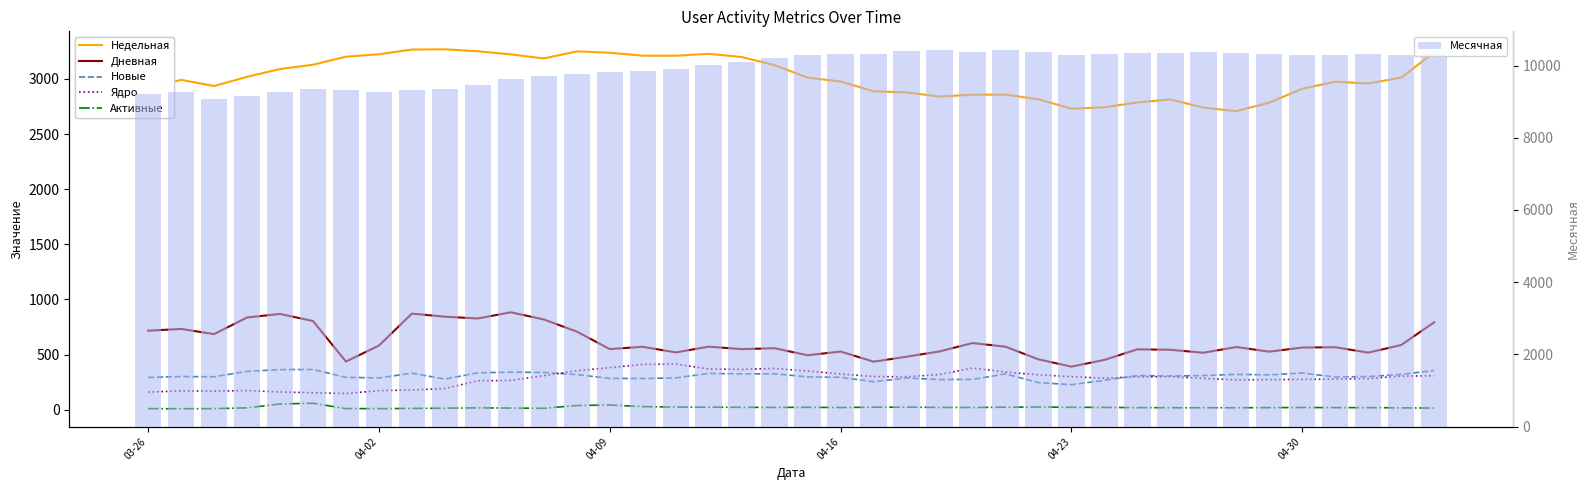

What is the difference between the second highest and second lowest values in the Месячная series?

1258